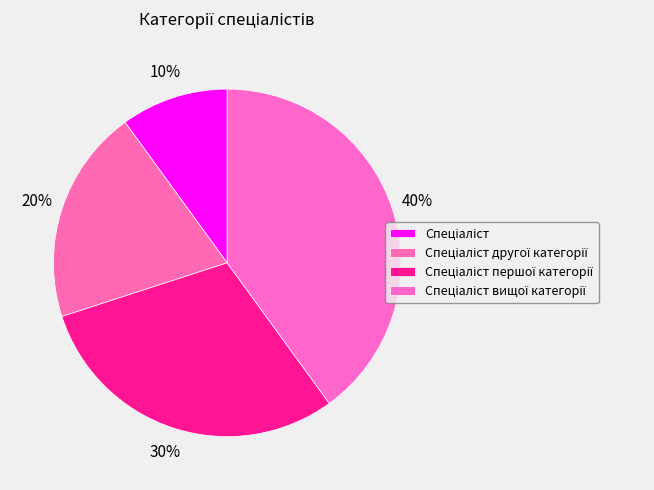

To the nearest percent, what is the average slice percentage?

25%